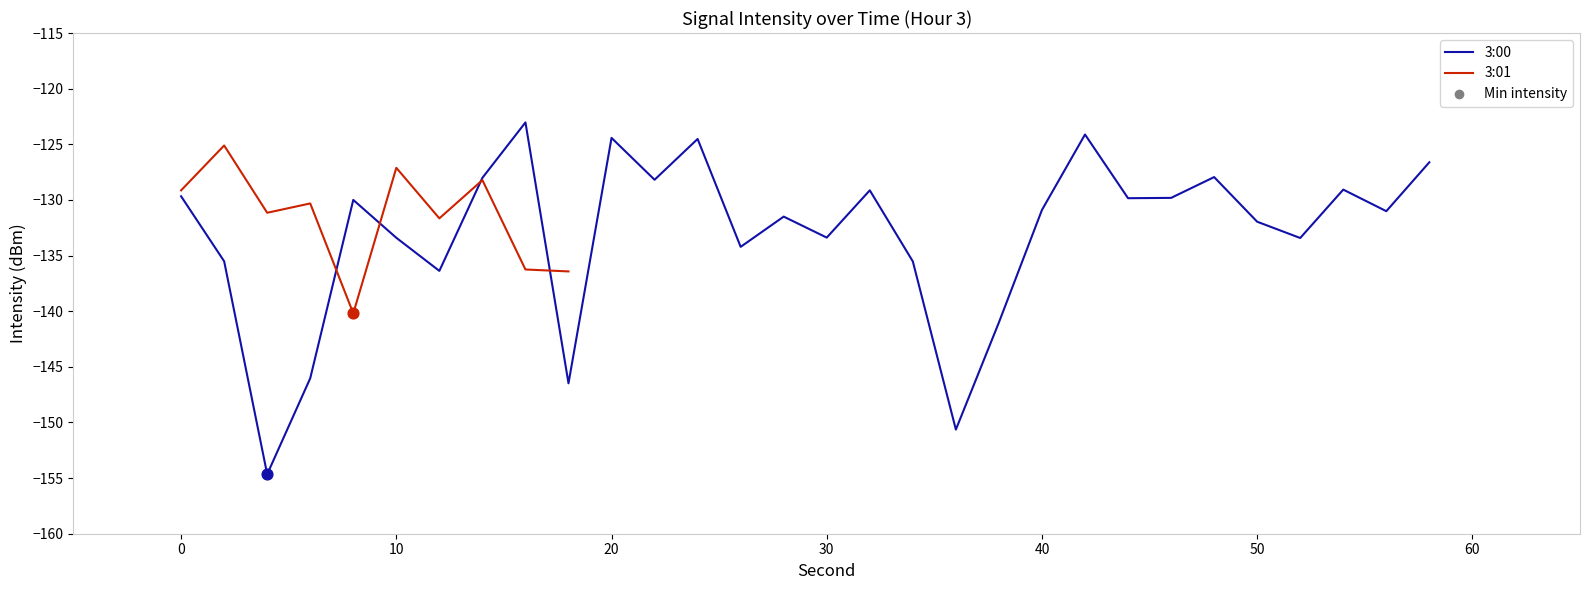

Which series contains the lowest Y value?

3:00